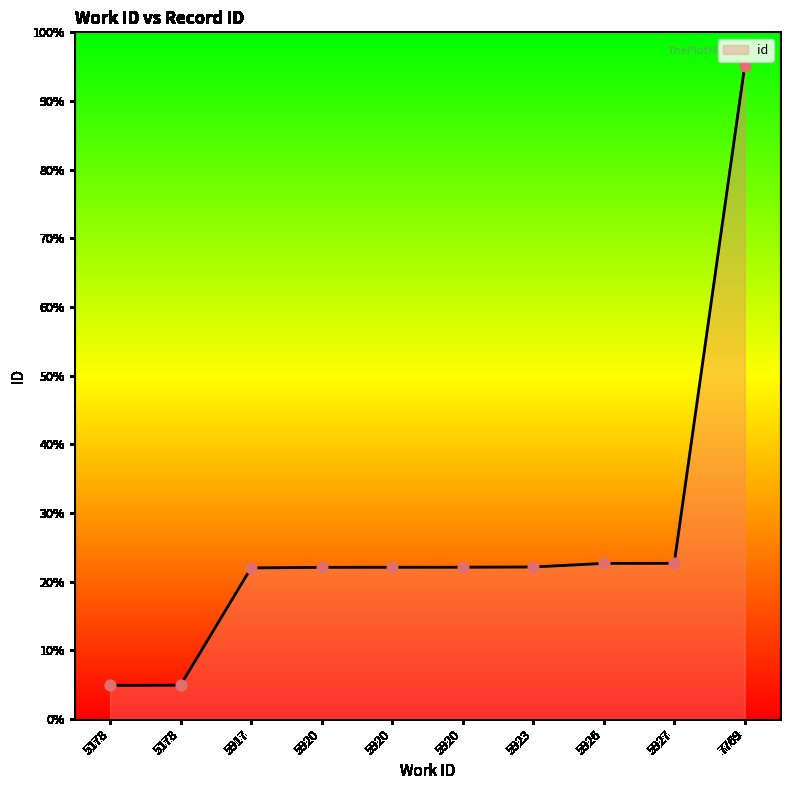

Does the chart have visible grid lines?

No